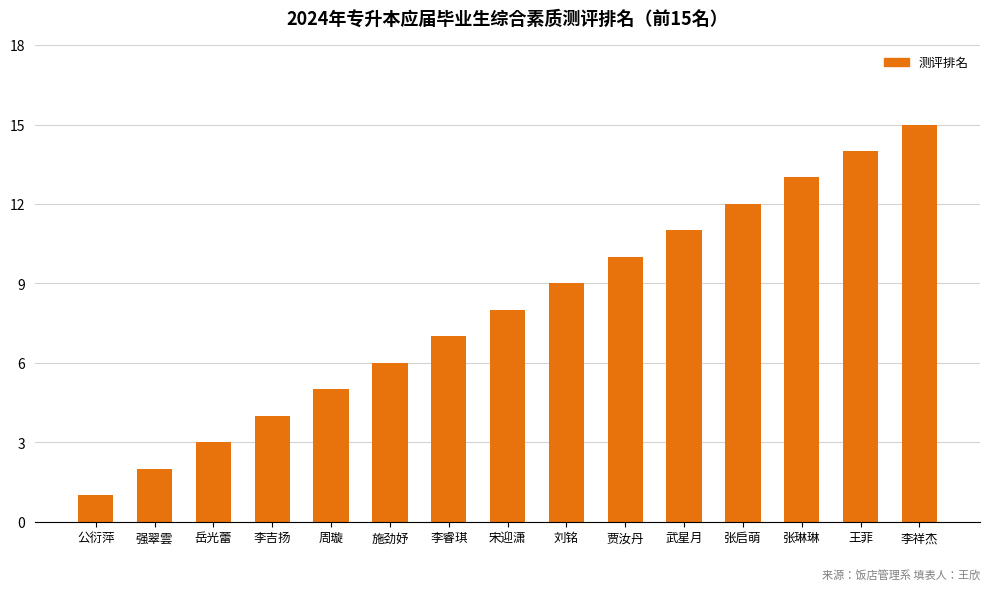

Rank the categories by value from highest to lowest.

李祥杰, 王菲, 张琳琳, 张启萌, 武星月, 贾汝丹, 刘铭, 宋迎潇, 李睿琪, 施劲妤, 周璇, 李吉扬, 岳光蕾, 强翠雲, 公衍萍